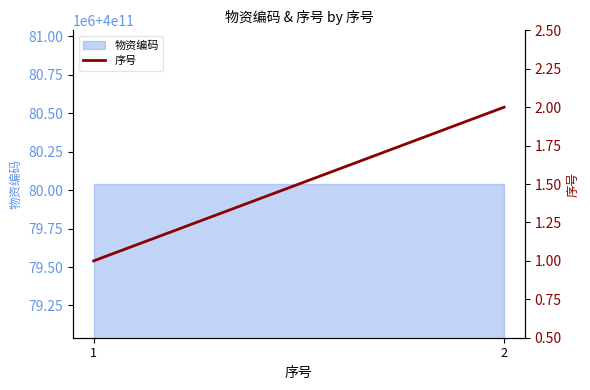

What is the minimum value shown in the chart?

1